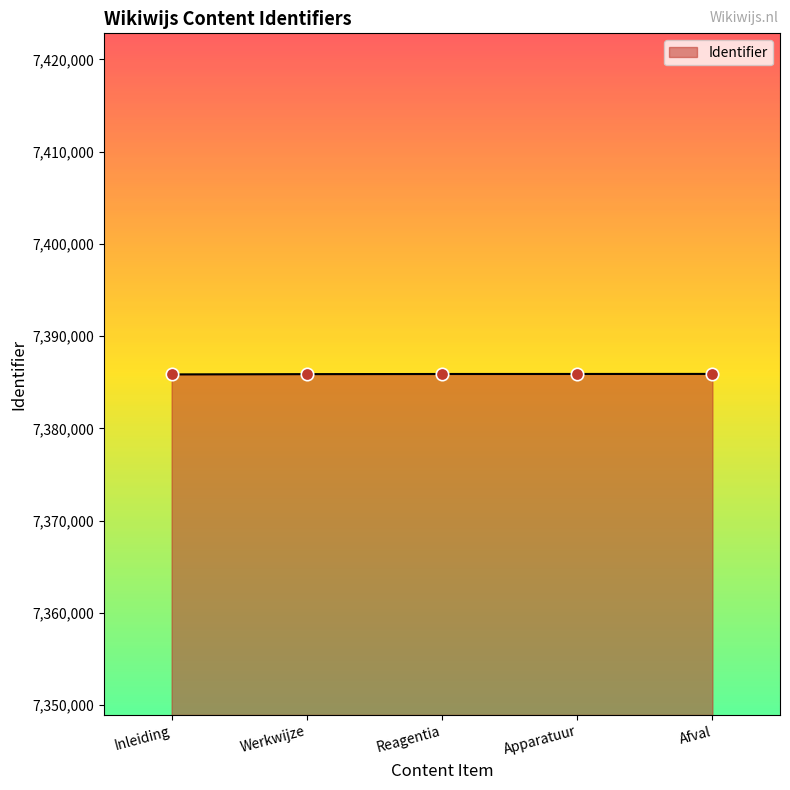

What is the change in value from Reagentia to Afval?

+8